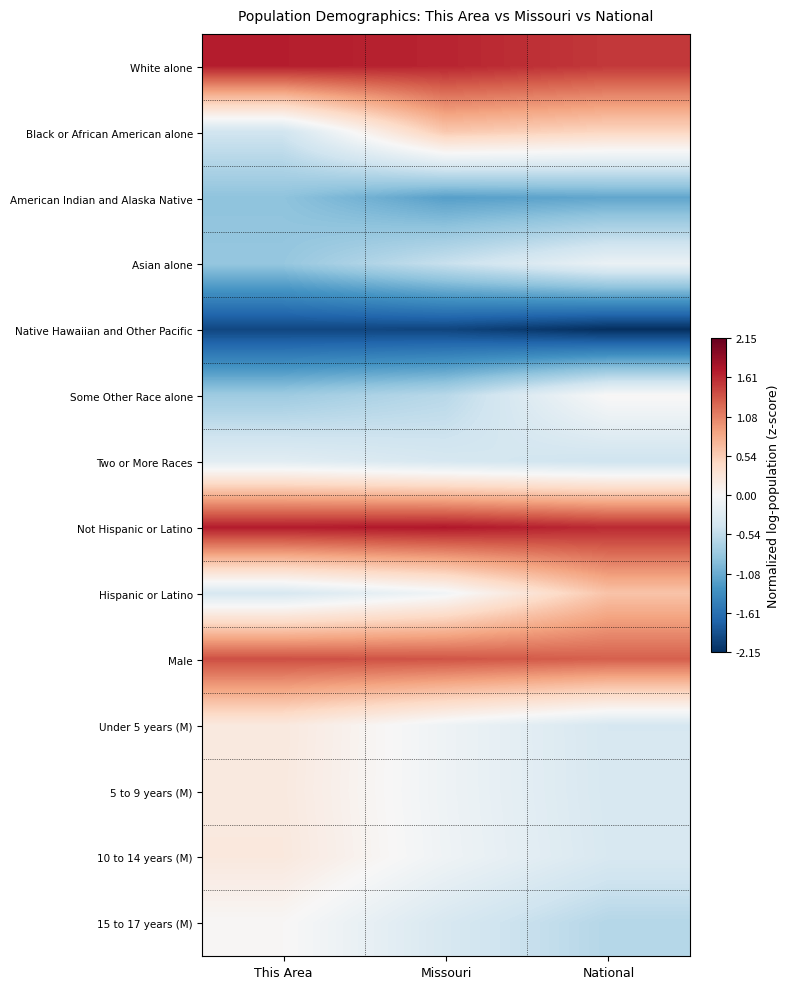

What is the minimum value shown in the chart?

-2.2